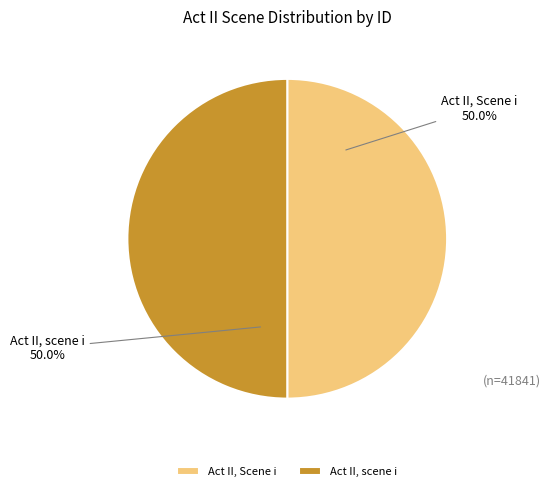

Do Act II, scene i and Act II, Scene i together represent more than half of the pie?

Yes